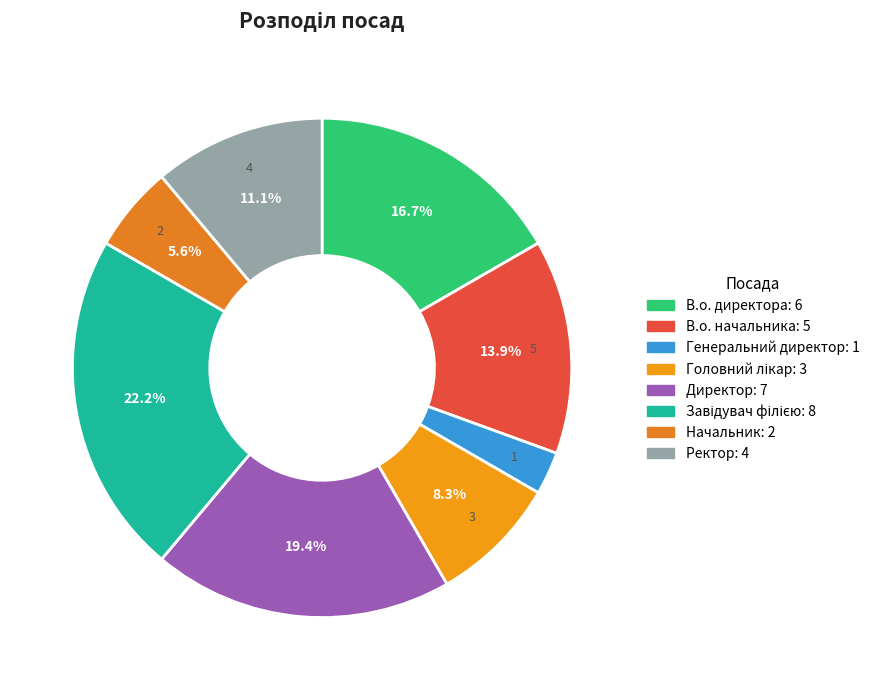

To the nearest percent, what portion does Генеральний директор represent?

3%